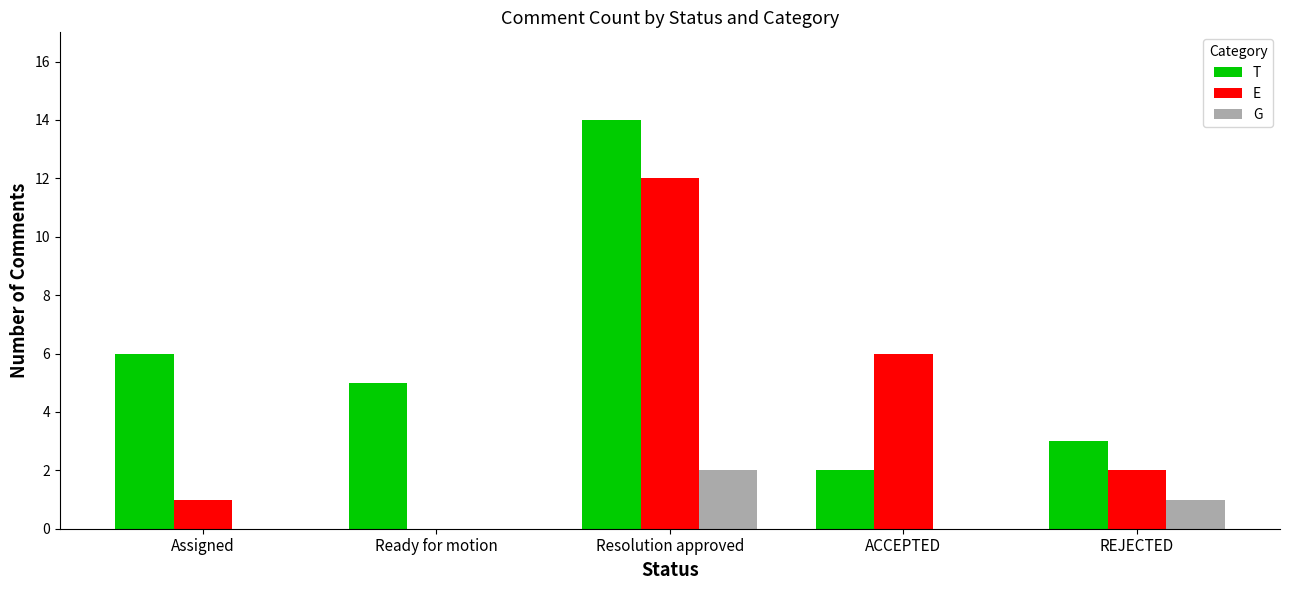

Which series has the largest total across all categories?

T